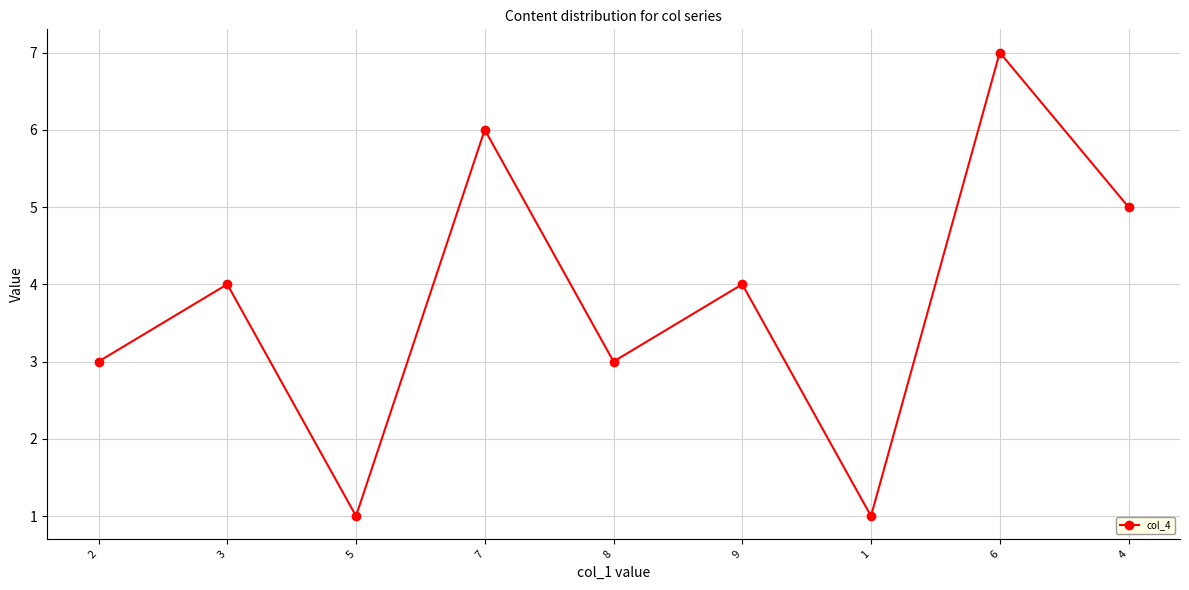

What is the minimum value shown in the chart?

1